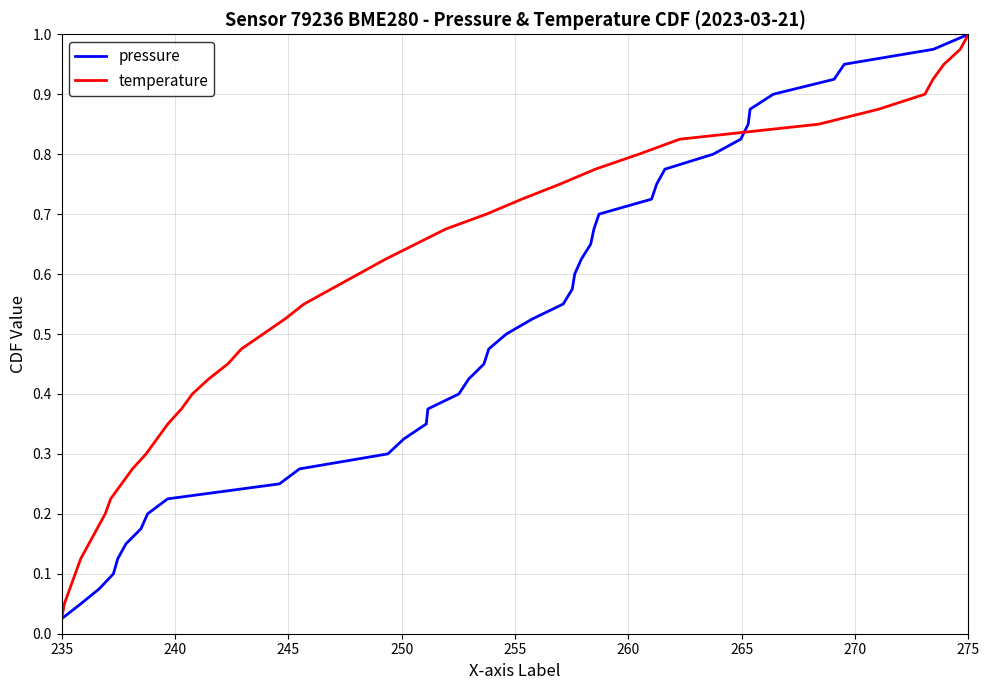

At which label does pressure reach its minimum?

235